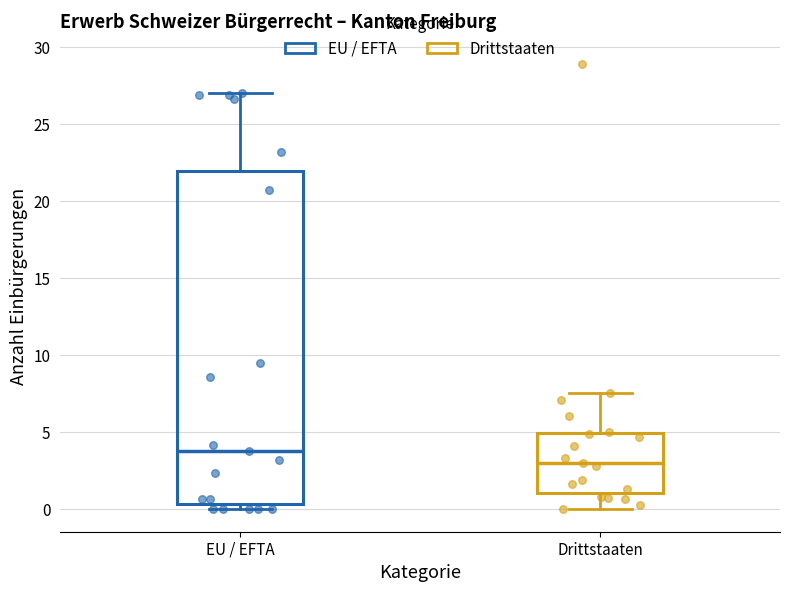

Which box's median line is the highest?

EU / EFTA